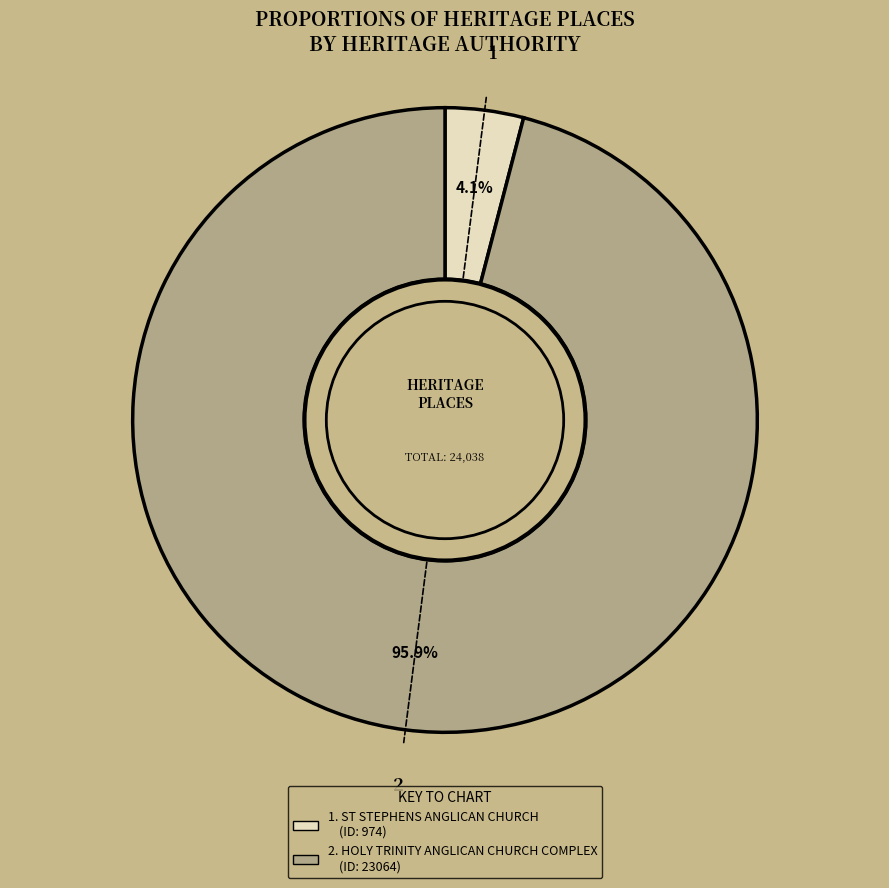

How many slices are in this pie chart?

2